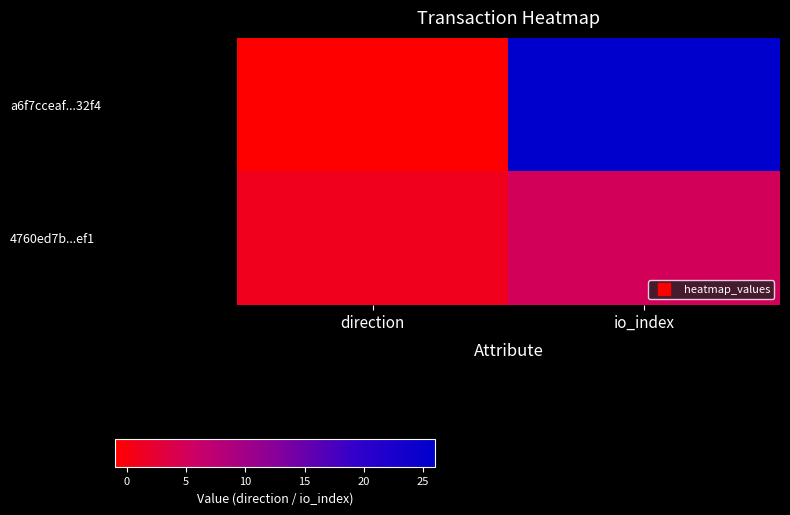

What is the total value across all series at io_index?

31